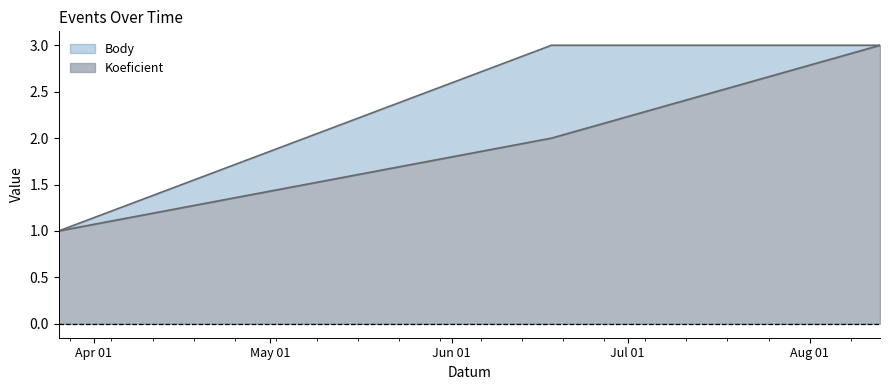

Rank the categories by Body value from lowest to highest.

2011-03-26, 2011-06-18, 2011-08-13